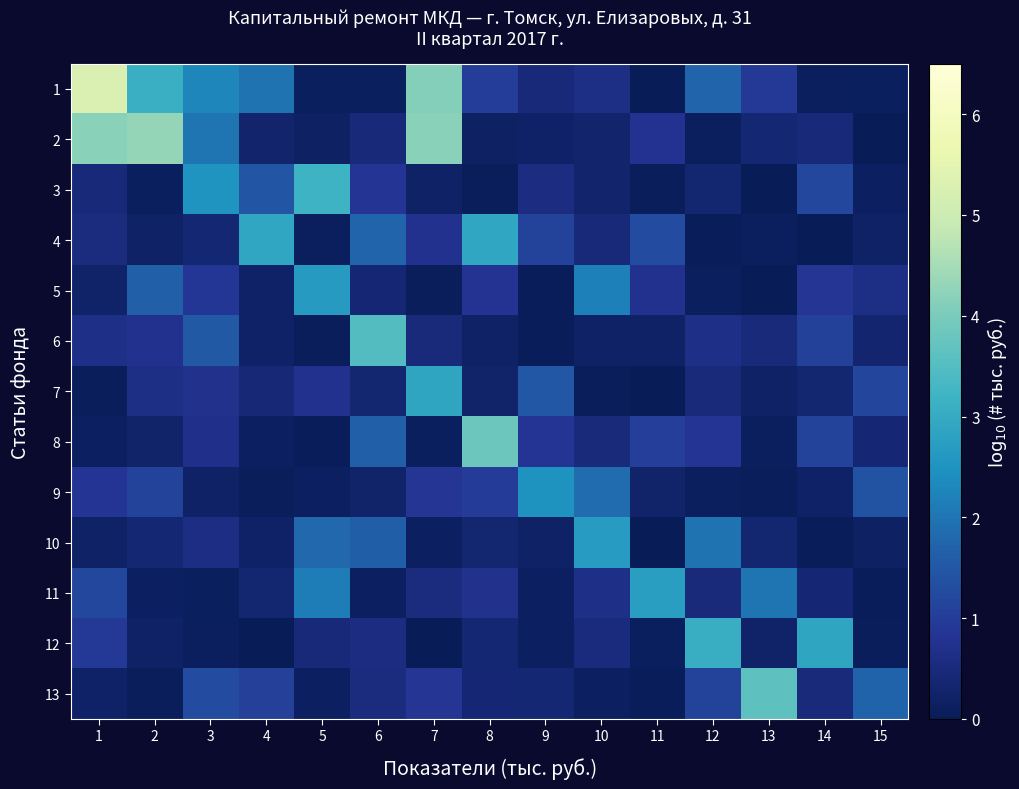

Count the number of data series in this chart.

13